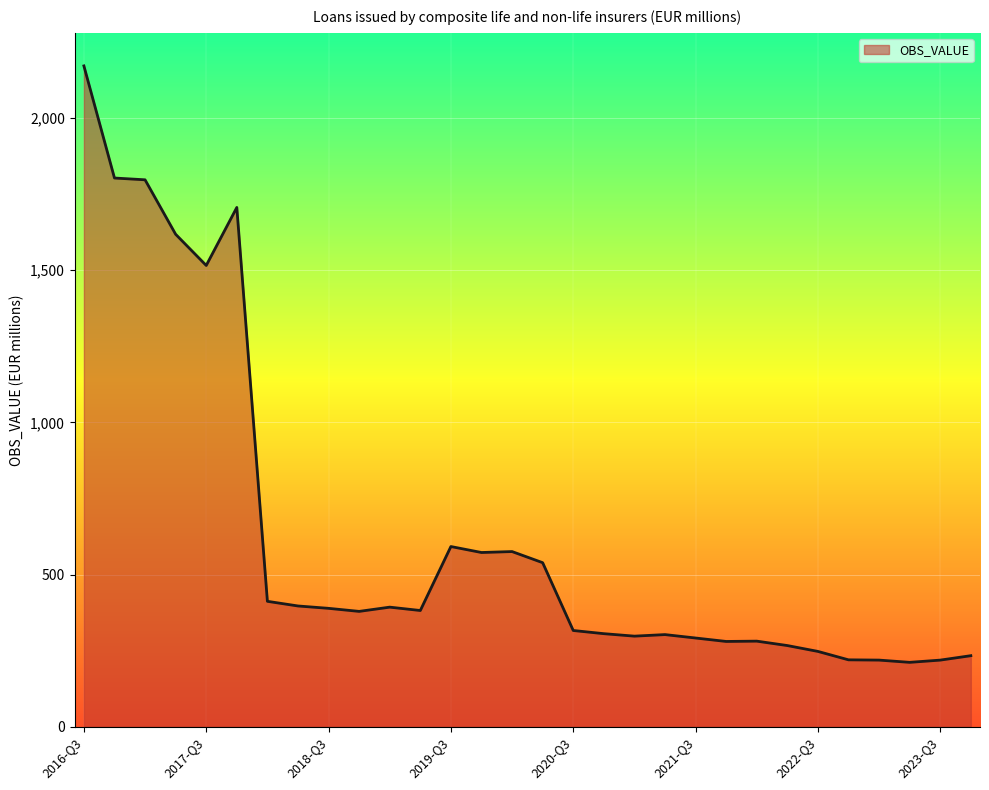

What is the difference between the maximum and minimum values?

1960.1